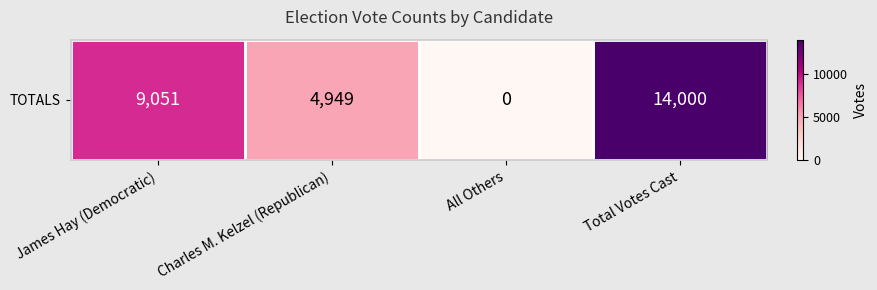

How many values exceed 9051?

1